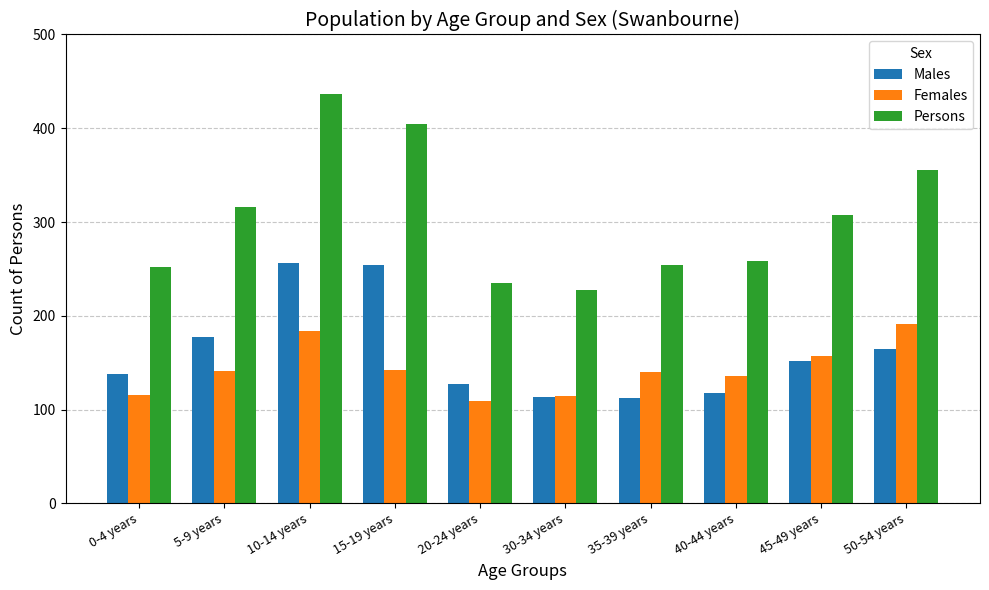

What is the average value of the Males series?

161